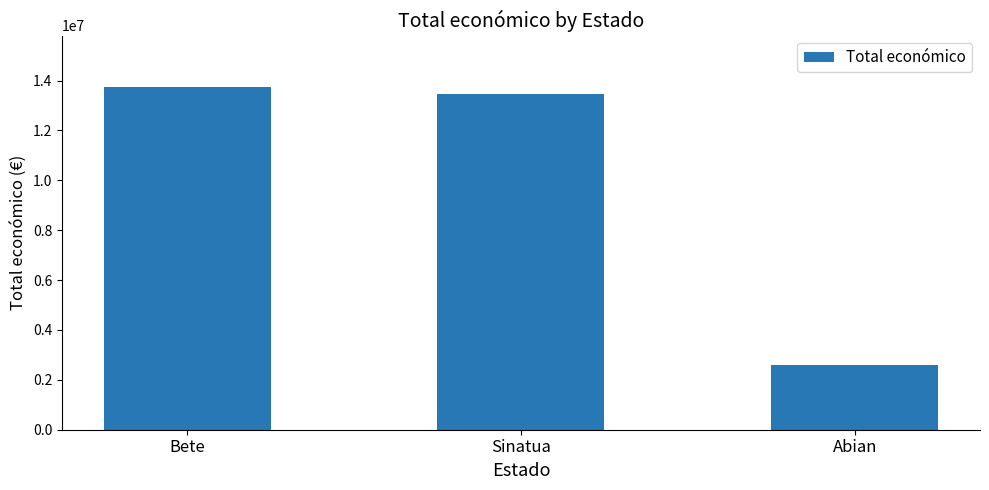

Reading right to left, transcribe all the data shown in this chart.

Abian=2614368	Sinatua=13464130	Bete=13741265